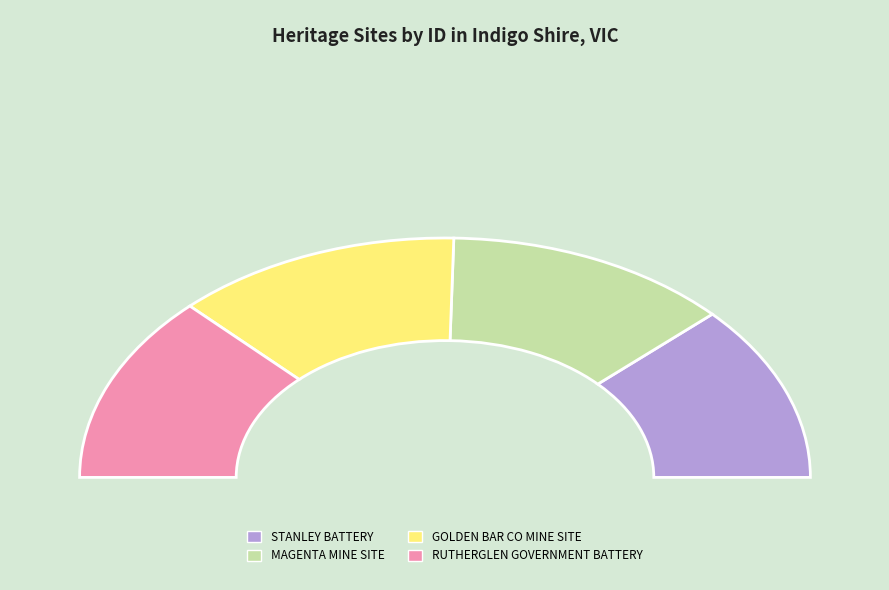

What is the largest slice in the pie chart?

RUTHERGLEN GOVERNMENT BATTERY